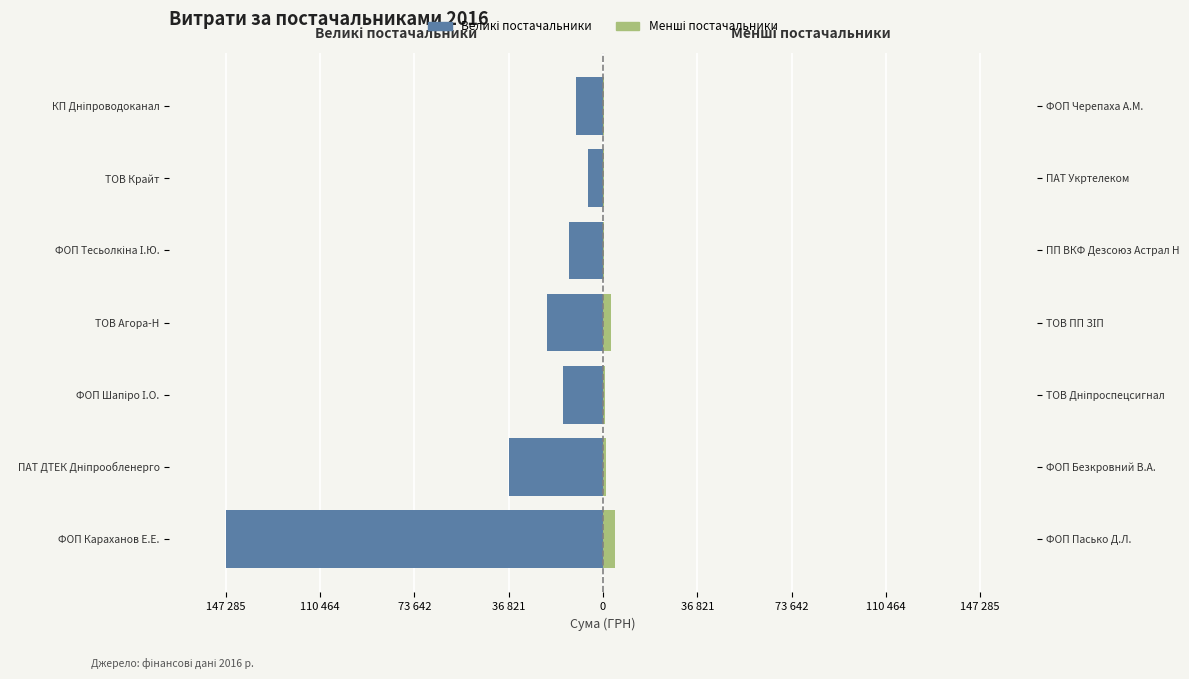

True or false: Менші постачальники has a value of 8711.8 at ФОП Караханов Е.Е..

False